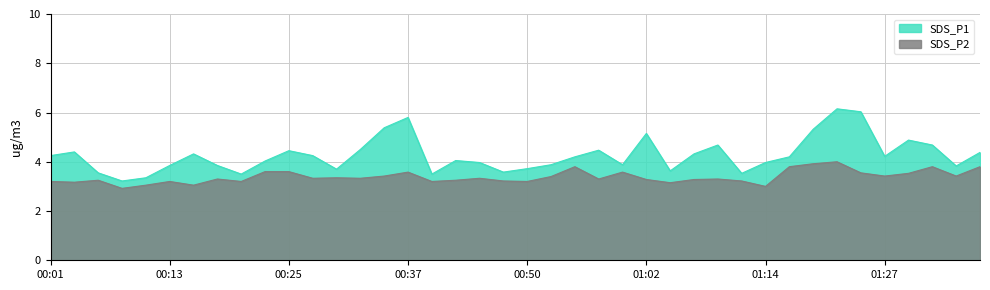

Which series has the widest spread of values?

SDS_P1